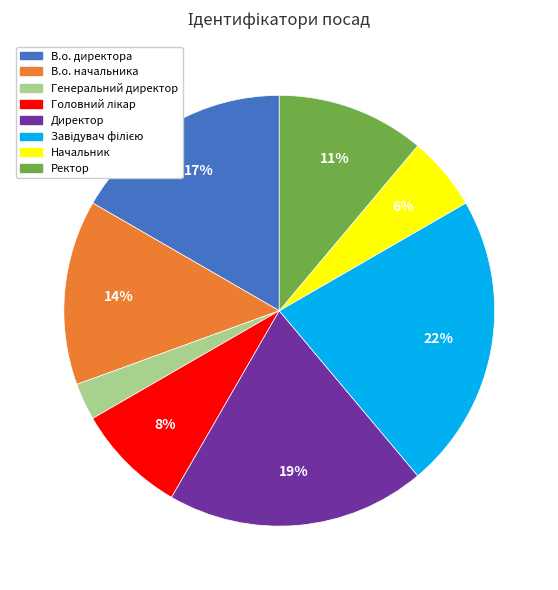

Which slice is the smallest?

Генеральний директор